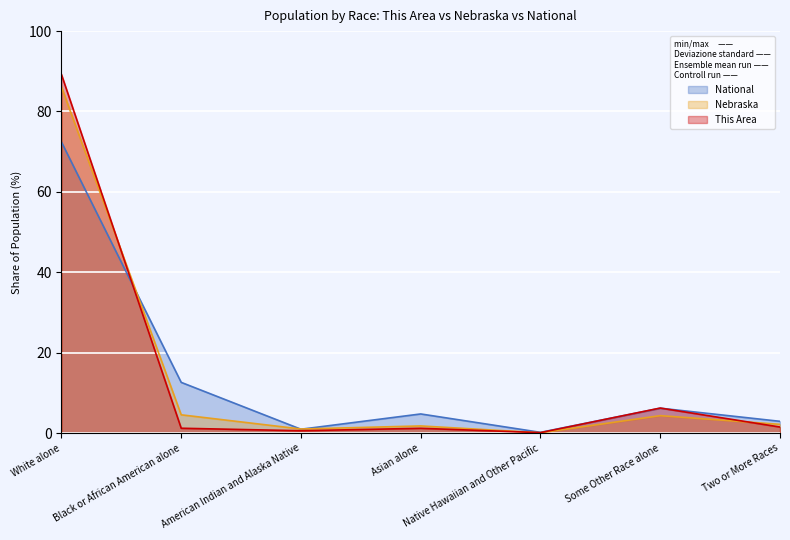

Which category has the highest value in the This Area series?

White alone